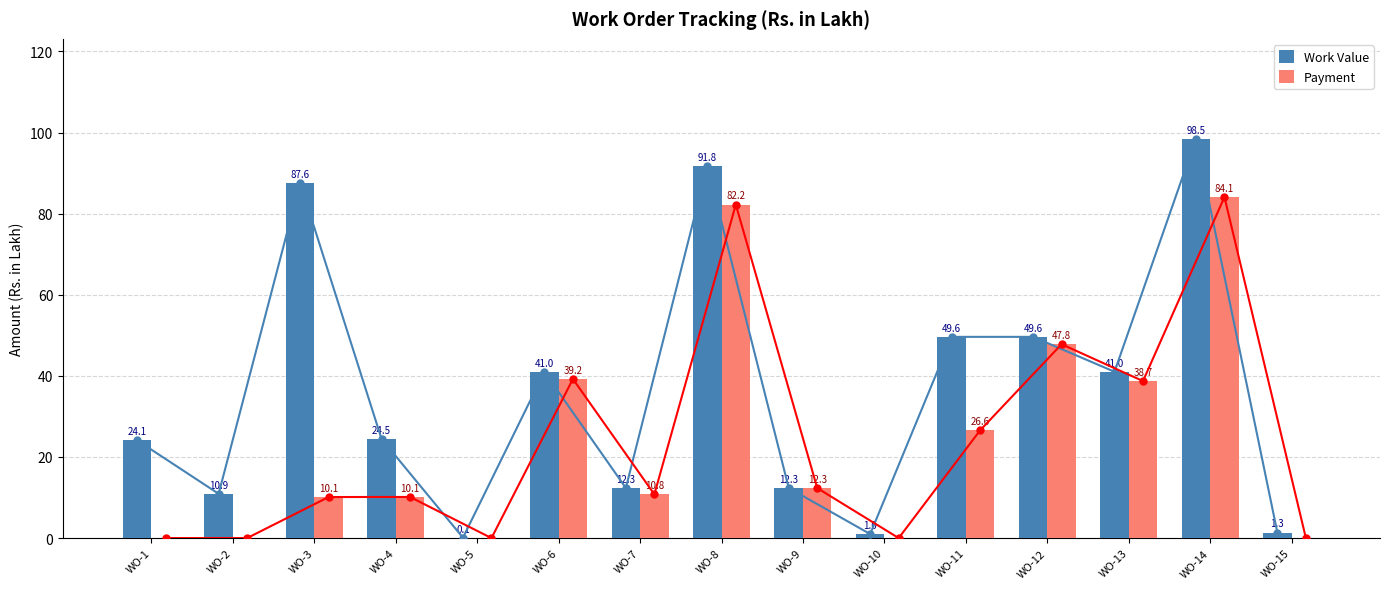

What is the maximum value for Work Value?

98.5